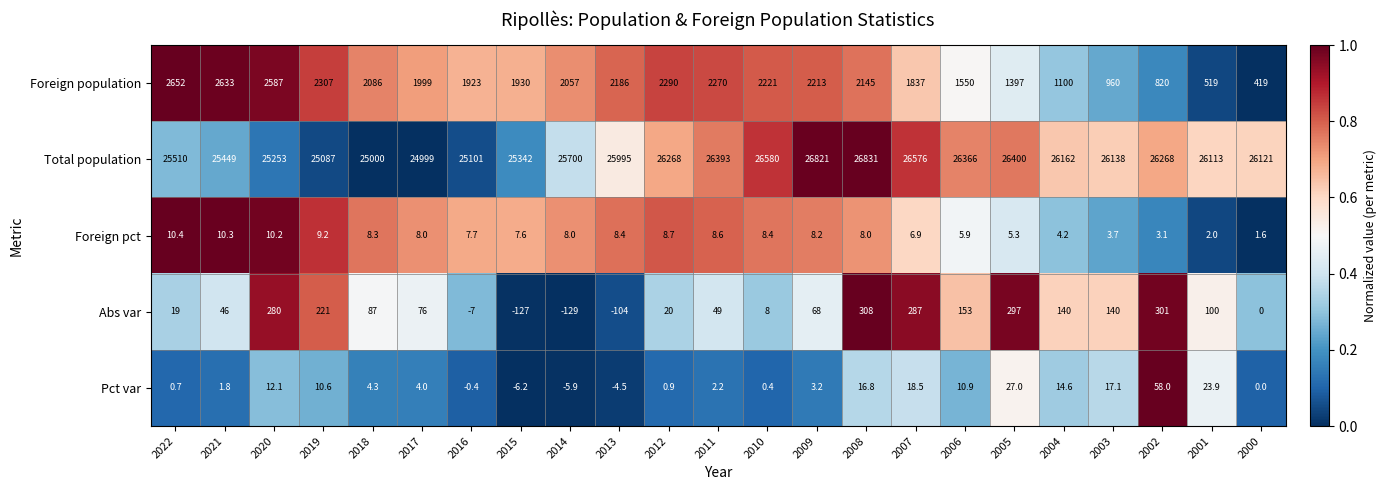

At which label does Abs var first exceed 76?

2020